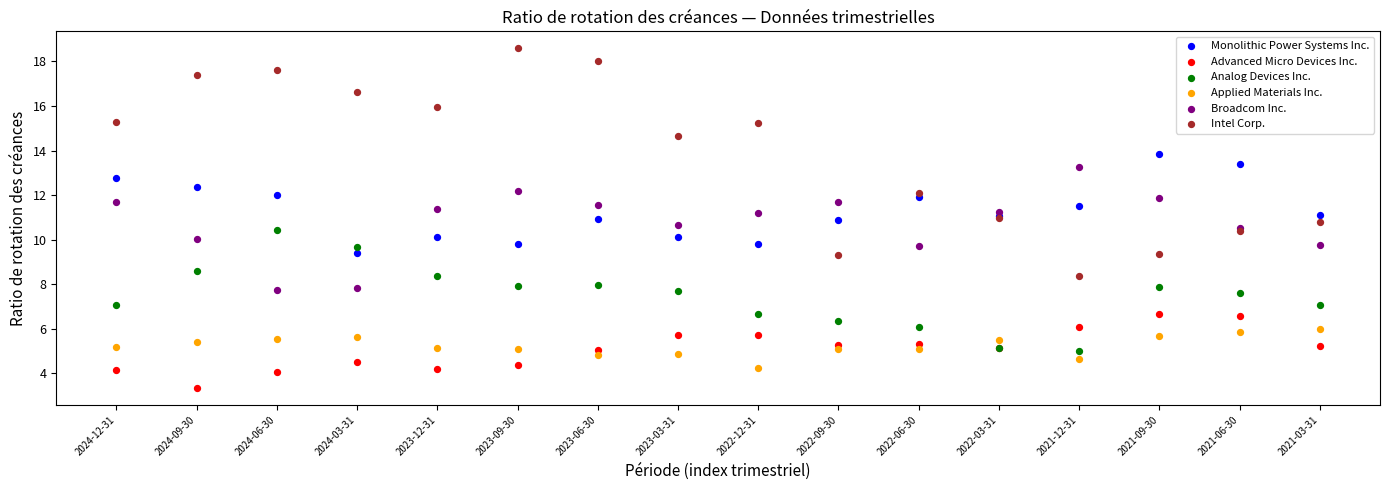

What are all the series names shown in the legend?

Monolithic Power Systems Inc., Advanced Micro Devices Inc., Analog Devices Inc., Applied Materials Inc., Broadcom Inc., Intel Corp.